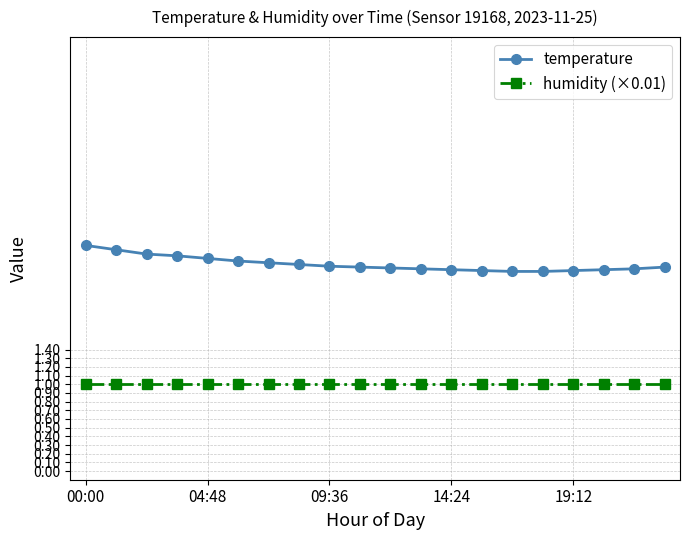

What is the value of the humidity (×0.01) point at the 5th from the left?

1.0